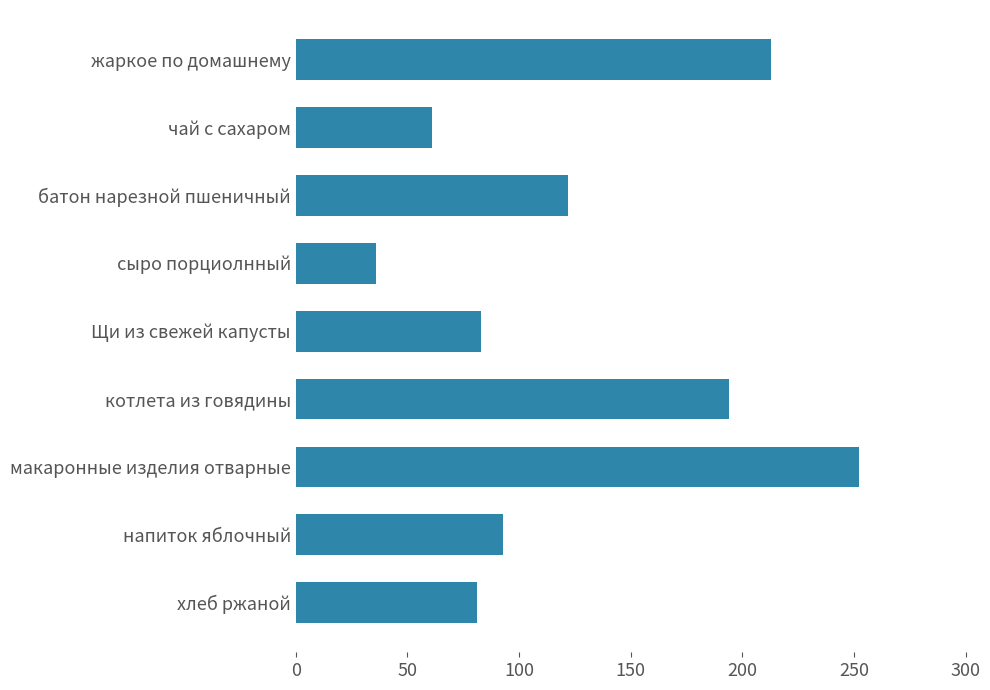

What is the sum of all values?

1135